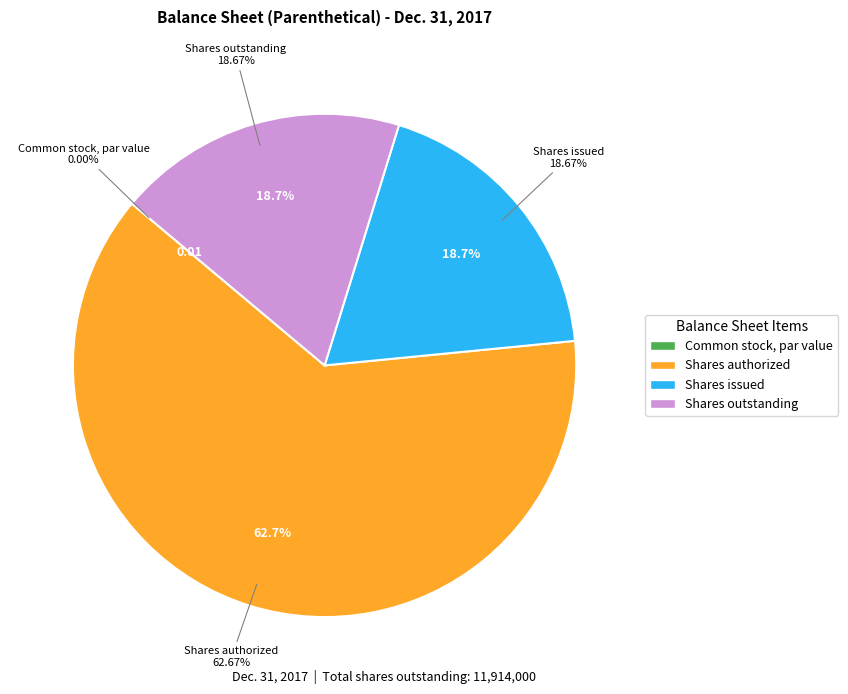

To the nearest percent, what is the average slice percentage?

25%